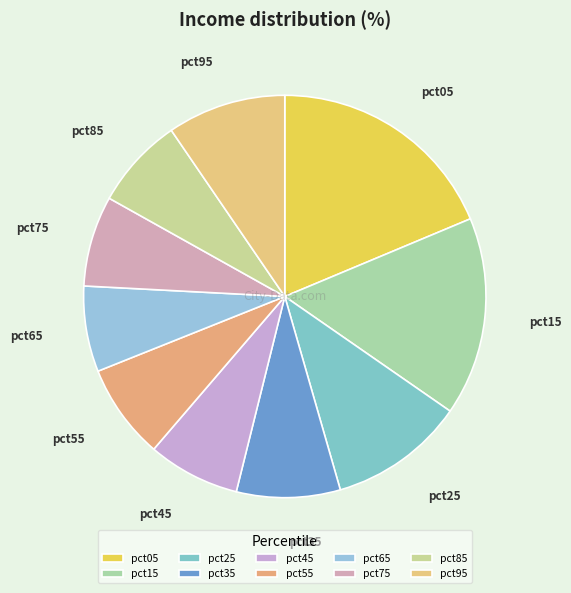

How many slices are in this pie chart?

10